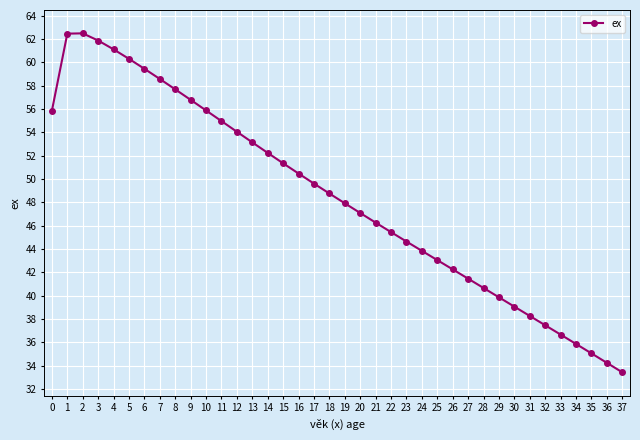

Is this an area chart (filled region under the line)?

No